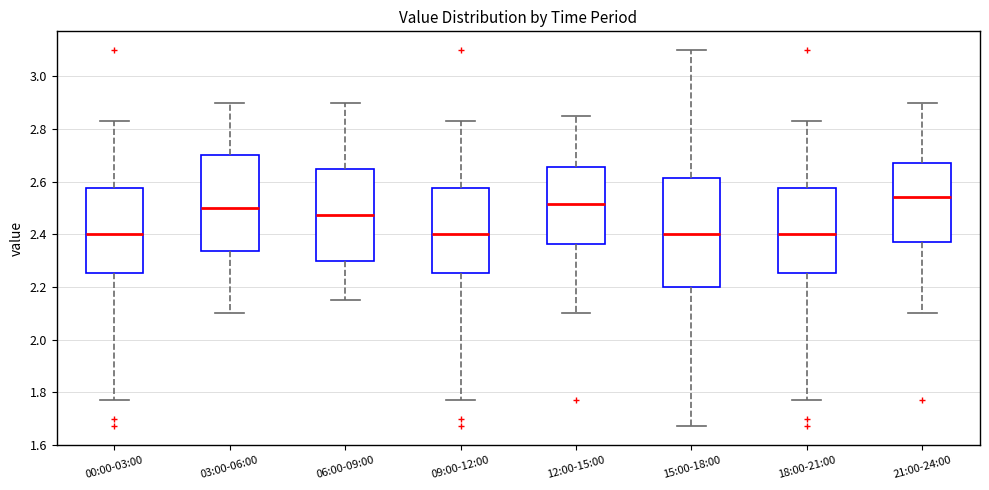

Where is the lower edge of the box for 18:00-21:00 on the y-axis? The values are not printed on the chart, so give them approximately, as read against the axis.

2.26